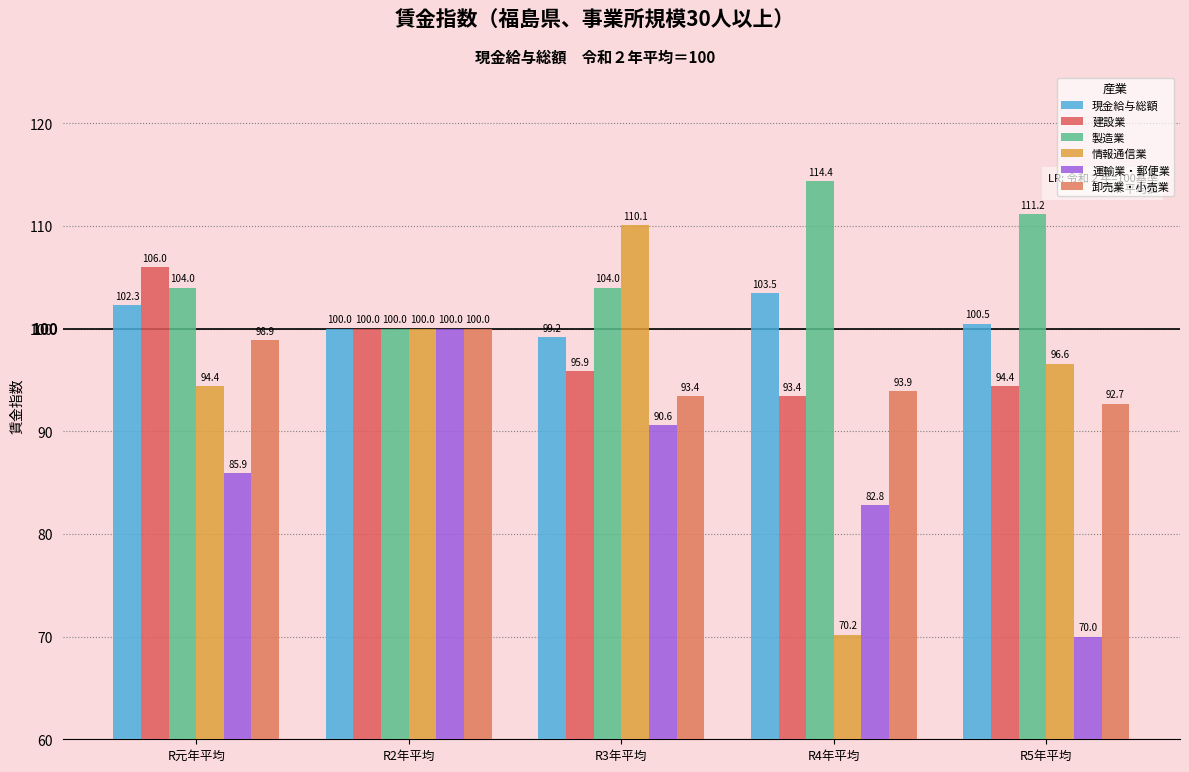

What is the highest value of the 卸売業・小売業 series?

100.0